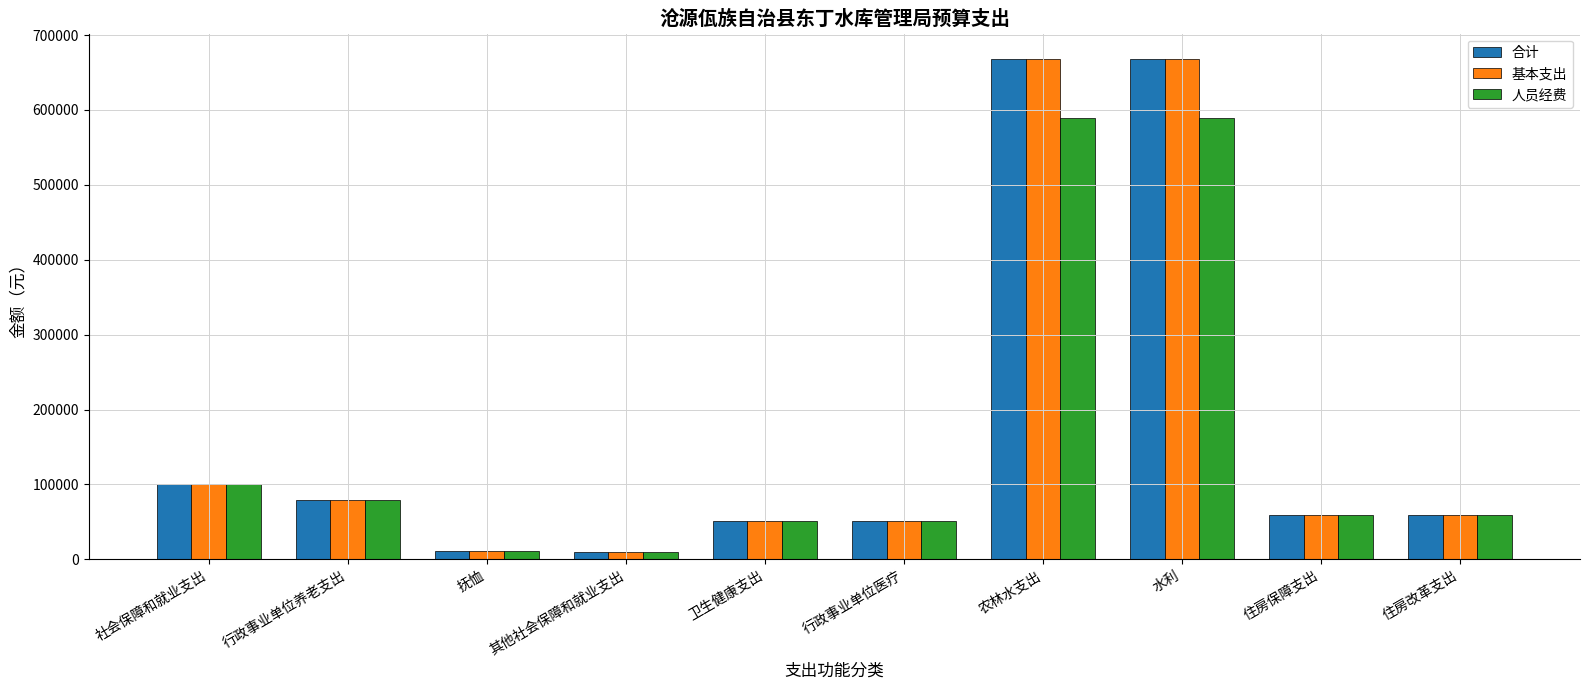

What is the total value across all series at 住房保障支出?

179082.4